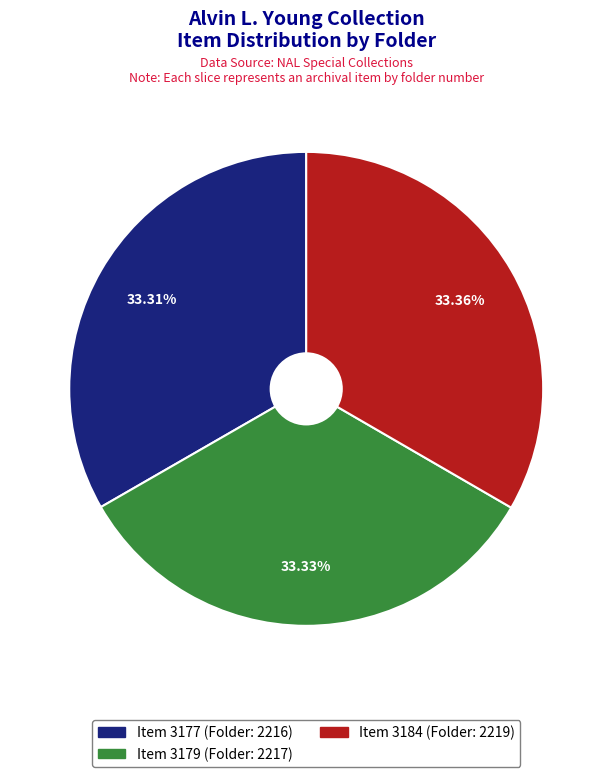

How many segments does this pie chart have?

3